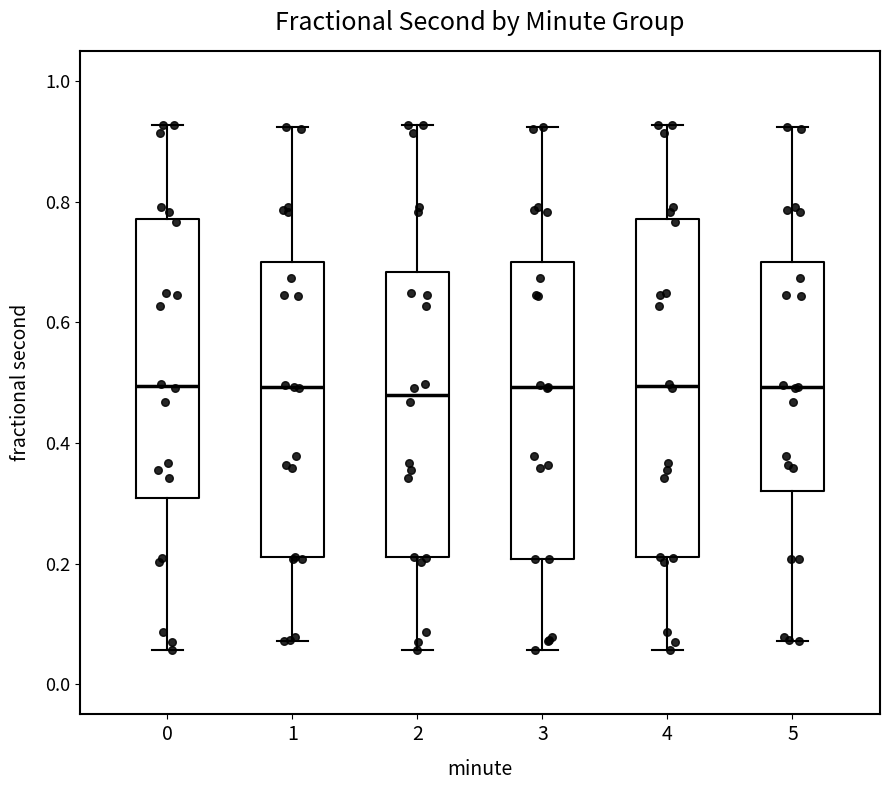

Where does the median line of the box at x = 5 sit on the y-axis? The values are not printed on the chart, so give them approximately, as read against the axis.

0.50